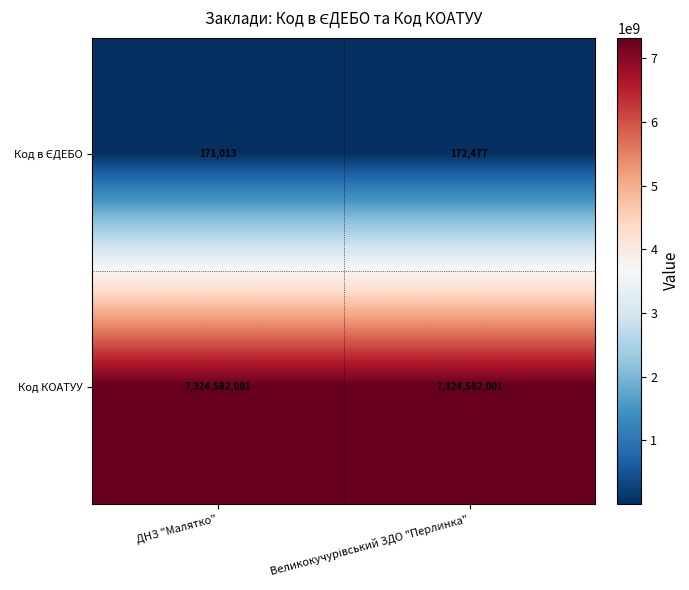

What is the total value across all series at ДНЗ "Малятко"?

7324753014